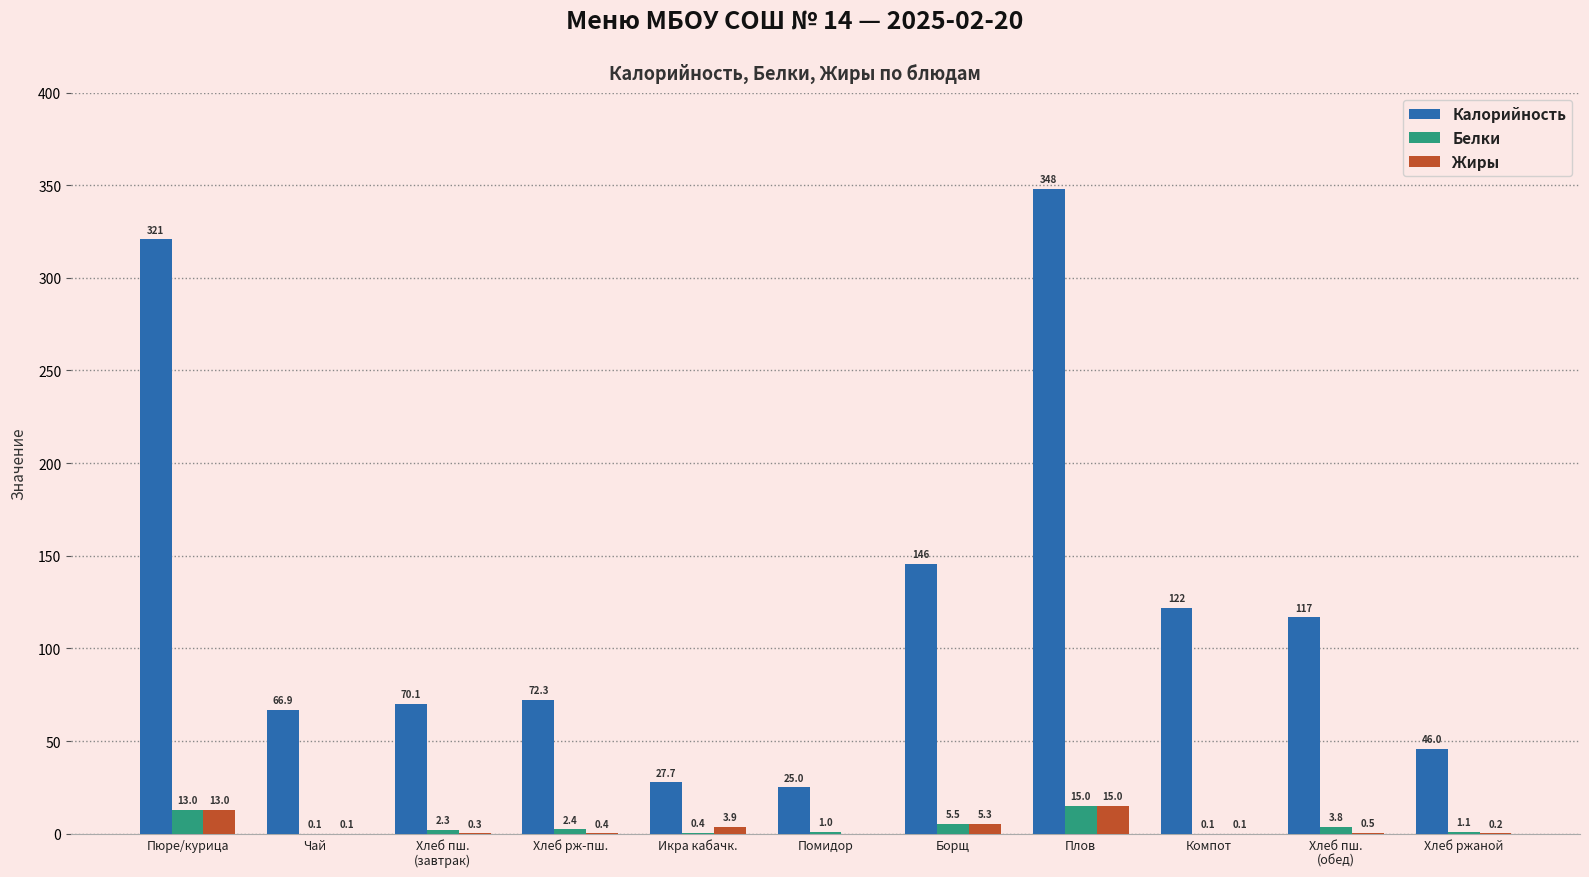

Reading right to left, extract all data points from this chart.

Калорийность: 46.0	116.9	122.0	348.0	145.8	25.0	27.7	72.3	70.1	66.9	320.8
Белки: 1.1	3.8	0.1	15.0	5.5	1.0	0.4	2.4	2.3	0.1	13.0
Жиры: 0.2	0.5	0.1	15.0	5.3	0.0	3.9	0.4	0.3	0.1	13.0